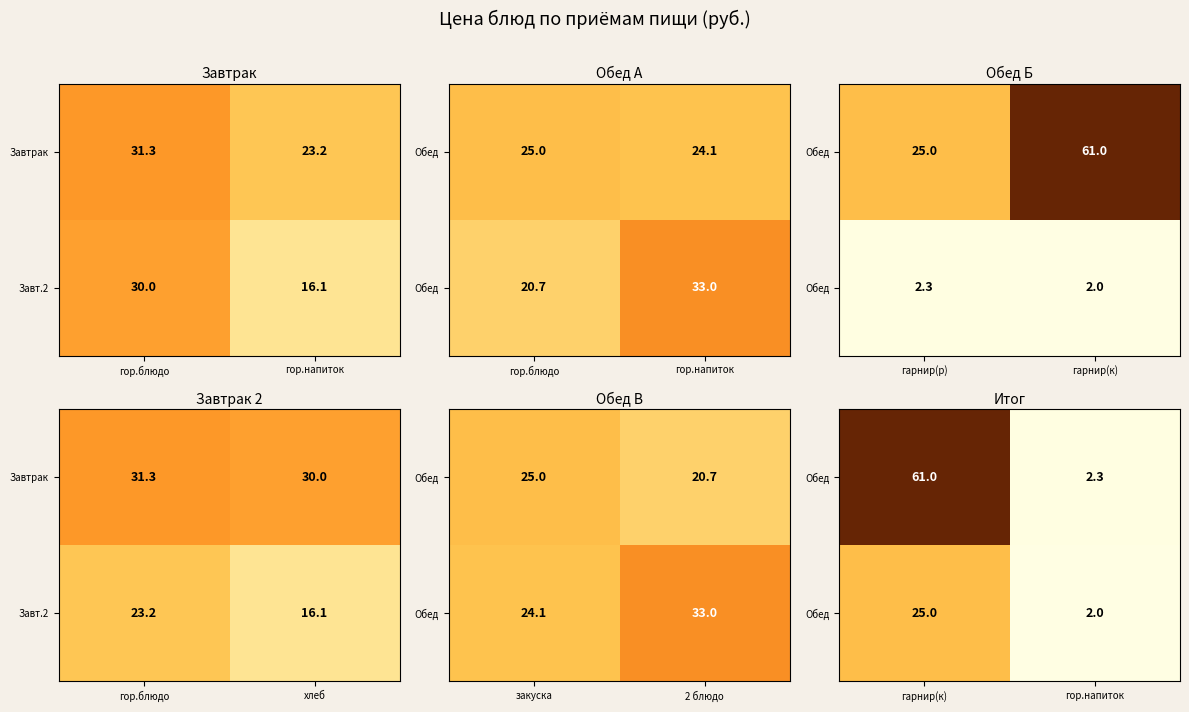

What is the total value across all series at гор.напиток?

4.3